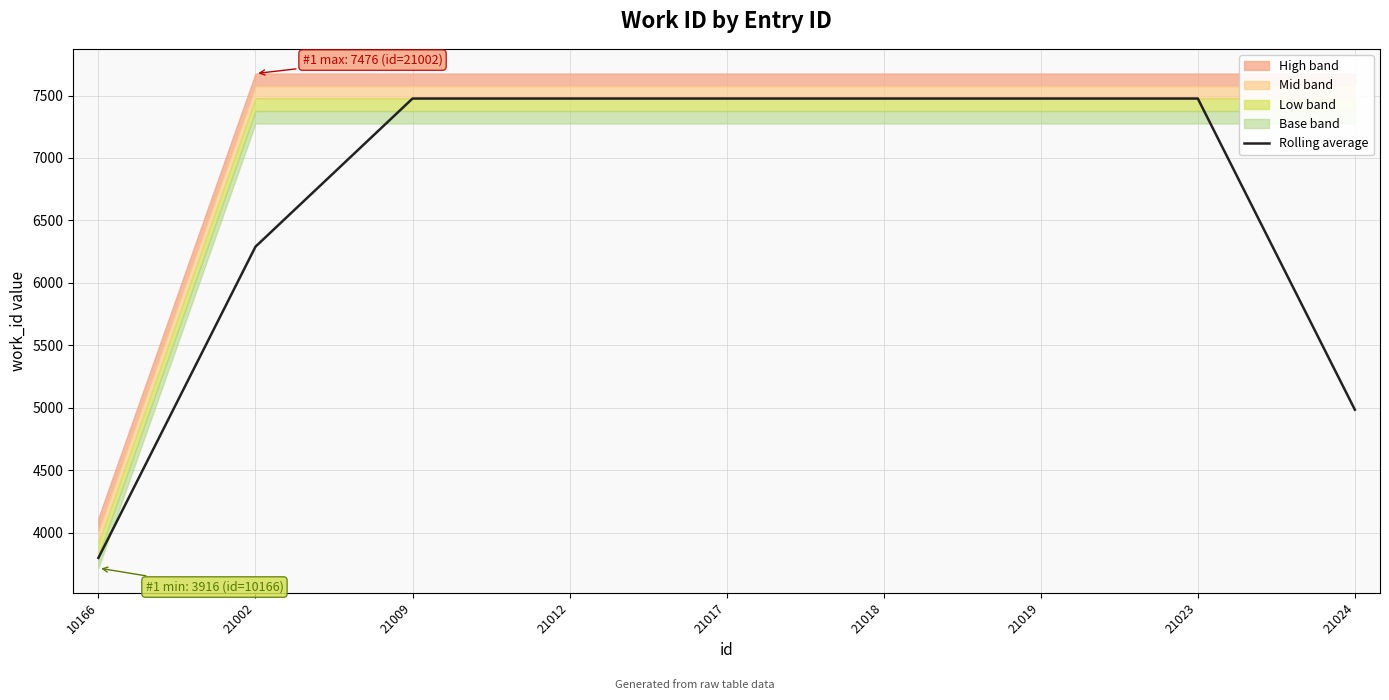

The chart shows a value of 10240.2 at 21017. True or false?

False